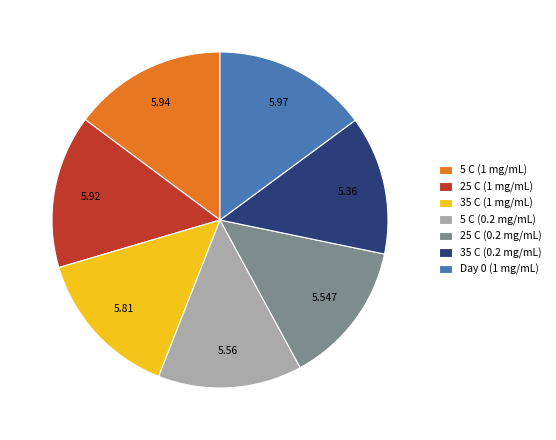

Is there any slice that represents more than half of the pie?

No